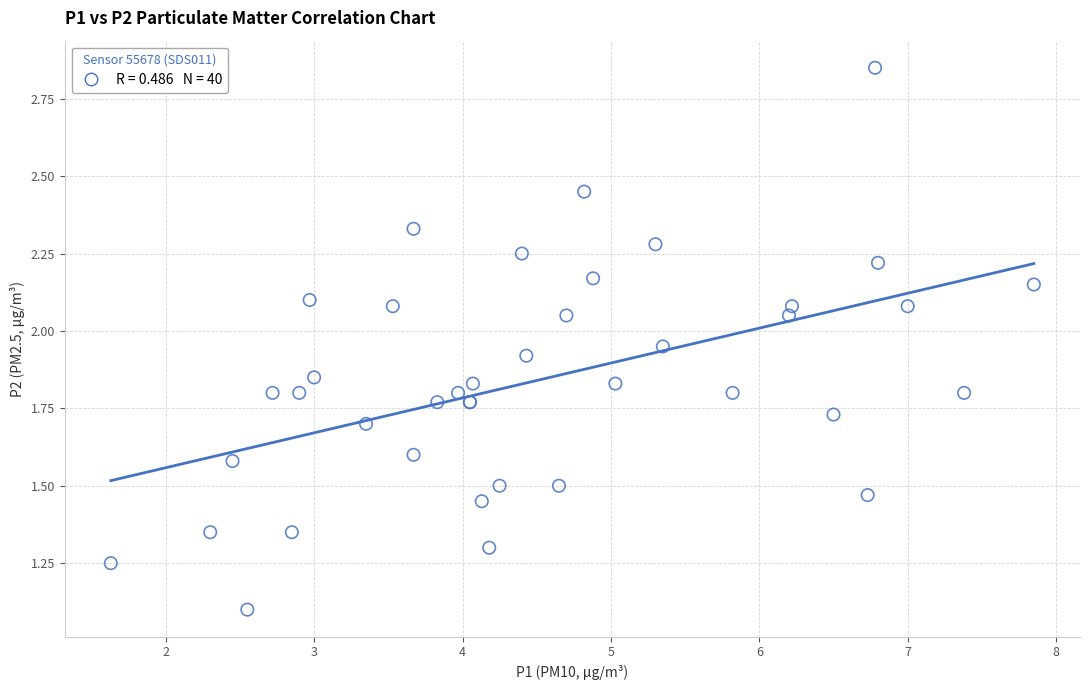

What Y value in the scatter plot is closest to 1?

1.1